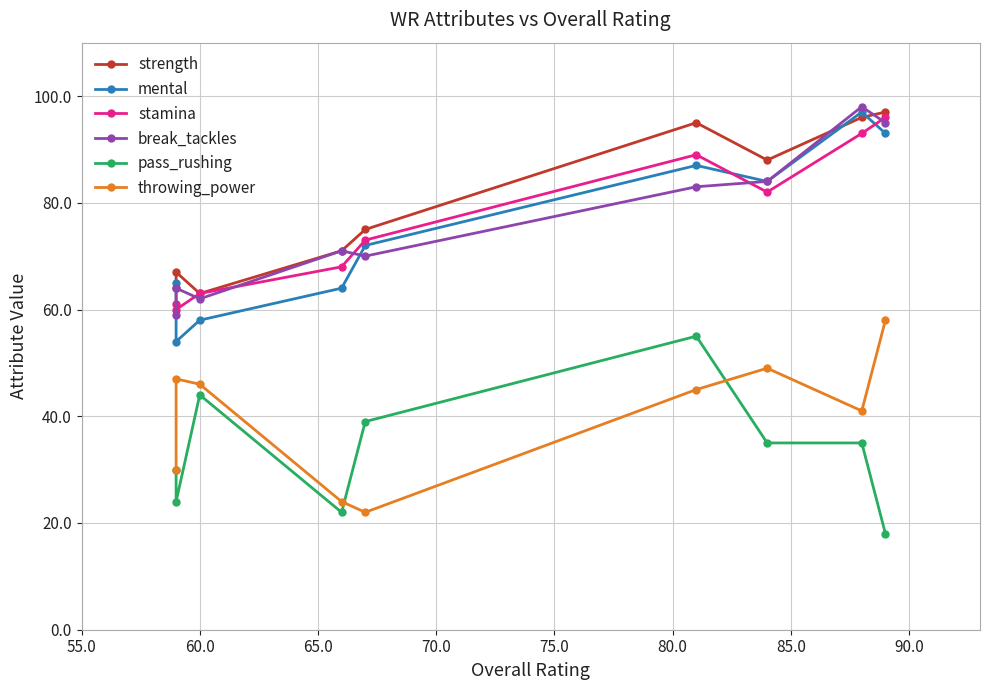

What is the sum of the break_tackles values at 80.0 and 85.0?

167